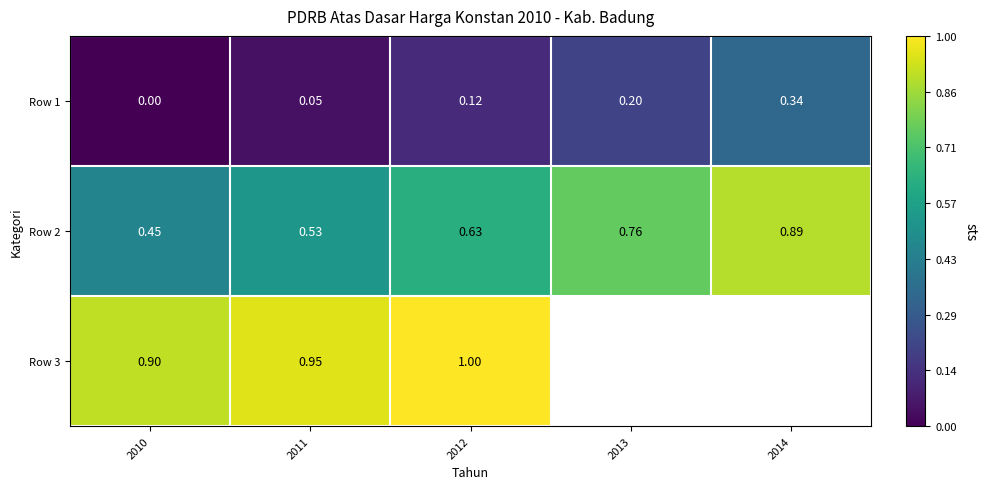

Is it true that Row 3 equals 1.0 at 2012?

True